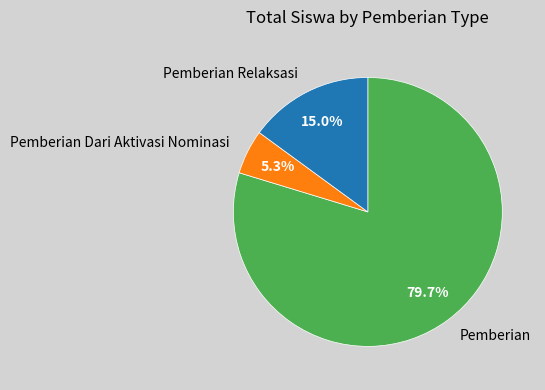

Which category accounts for the majority?

Pemberian